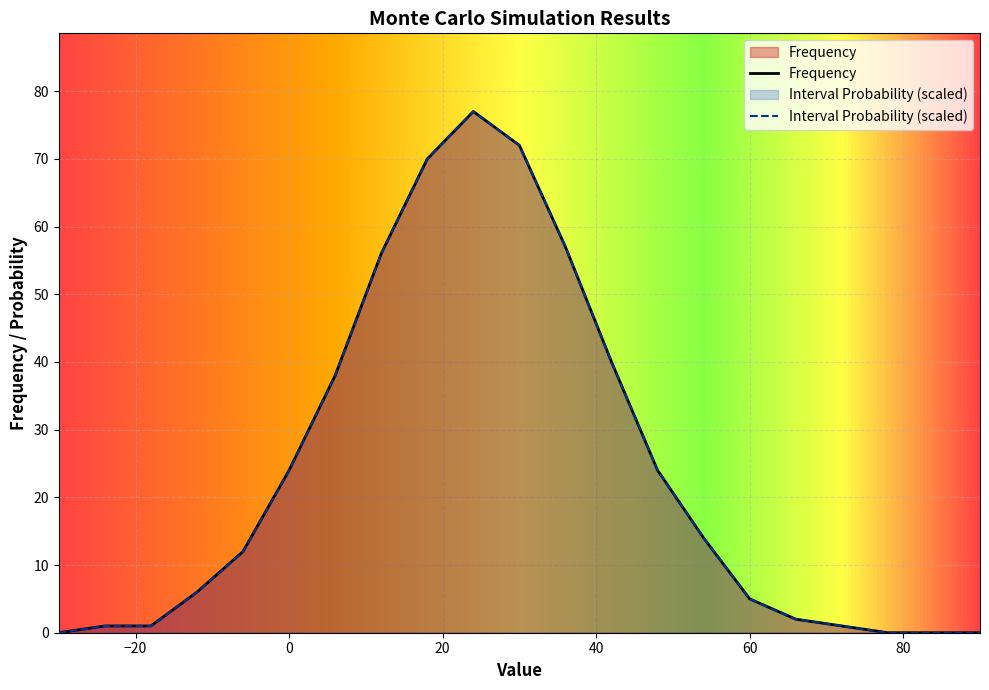

What value does the Frequency series have at 24?

77.0